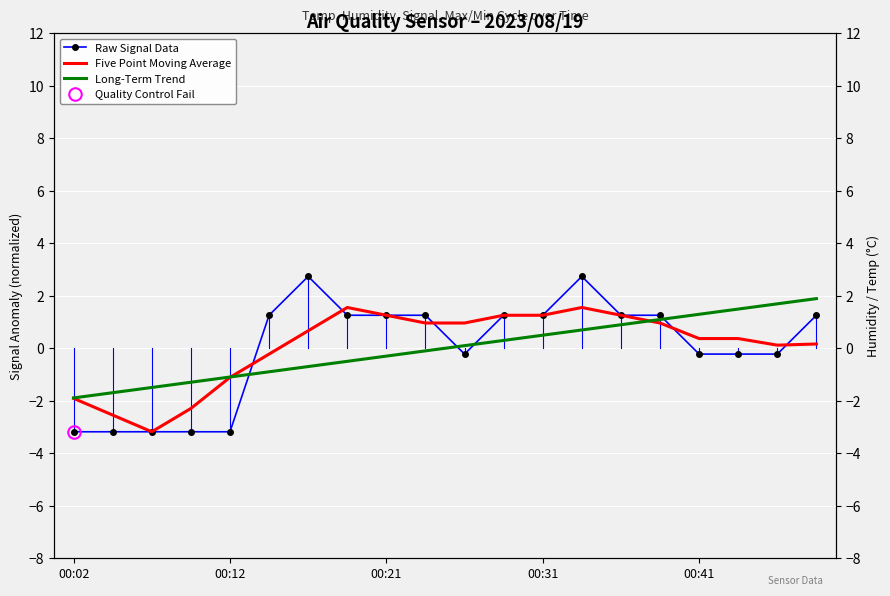

At how many categories does at least one series exceed 0?

15